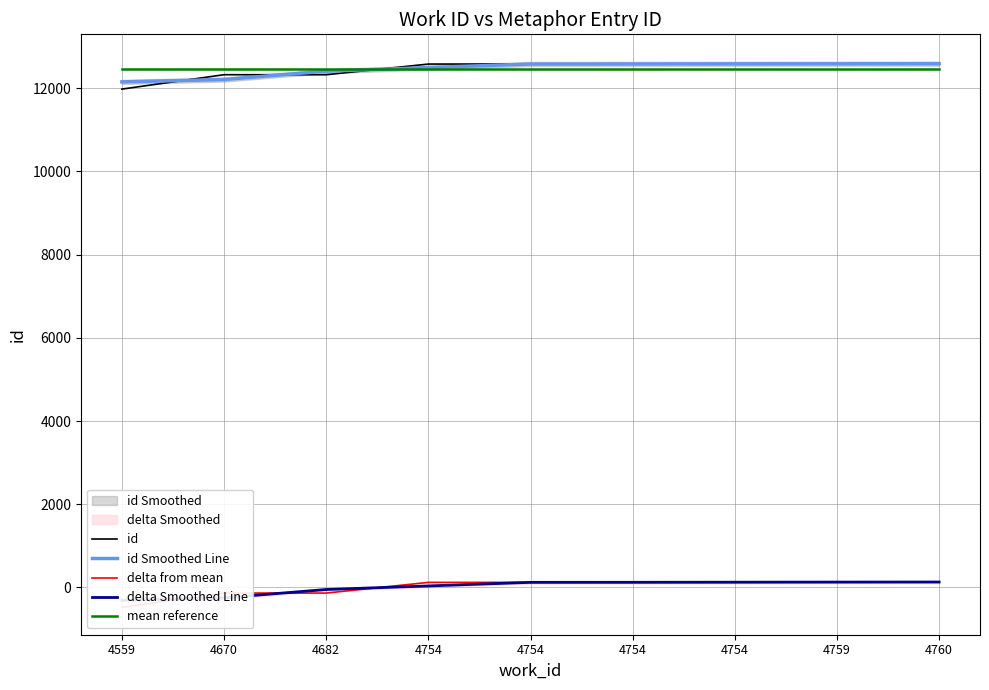

How many intersections are there between id and id Smoothed Line?

4